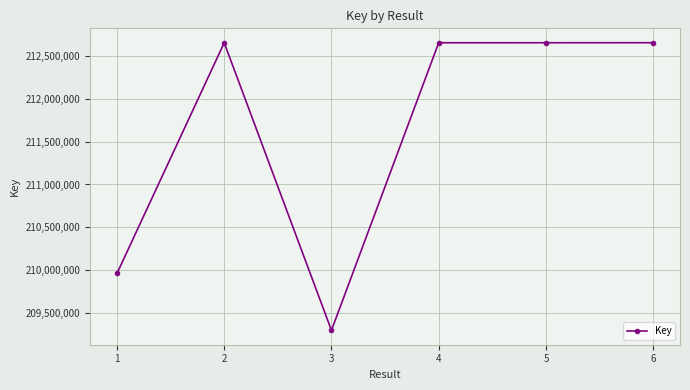

What is the change in value from 4 to 5?

+144